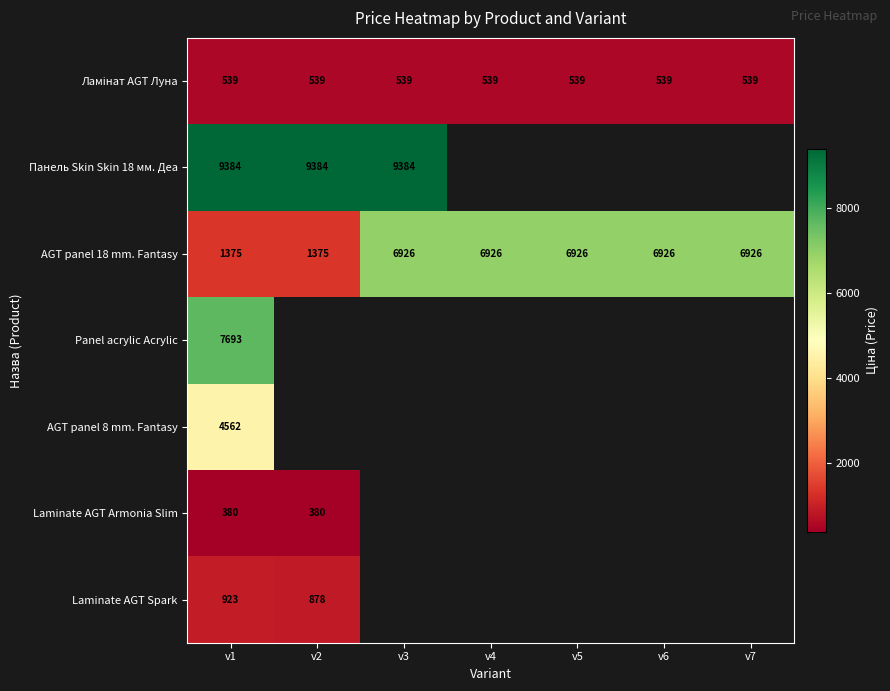

What is the maximum value shown in the chart?

9384.0